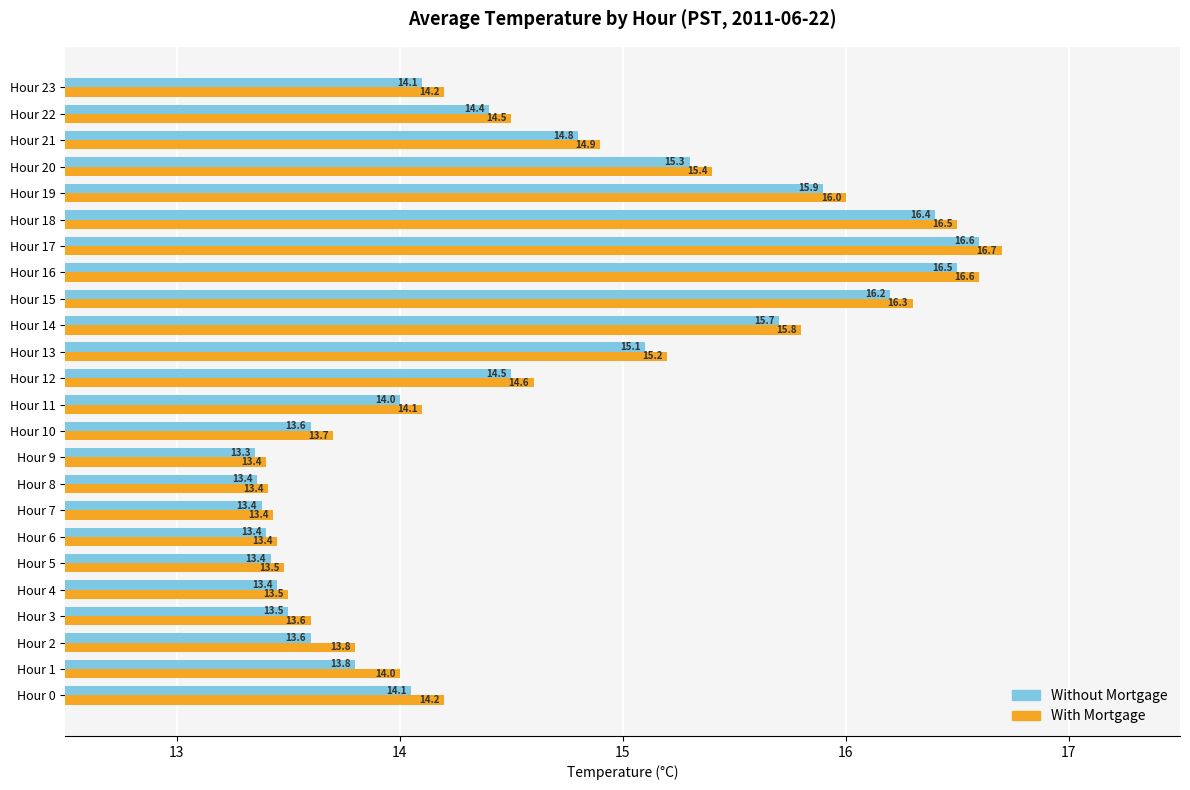

At Hour 1, list the series in order from smallest to largest.

Without Mortgage, With Mortgage